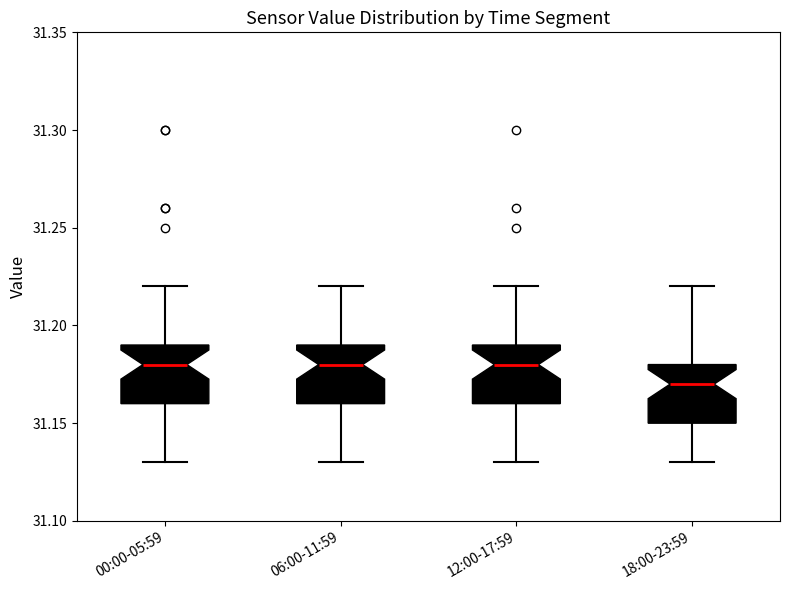

Where does the median line of the box for 18:00-23:59 sit on the y-axis? The values are not printed on the chart, so give them approximately, as read against the axis.

31.17